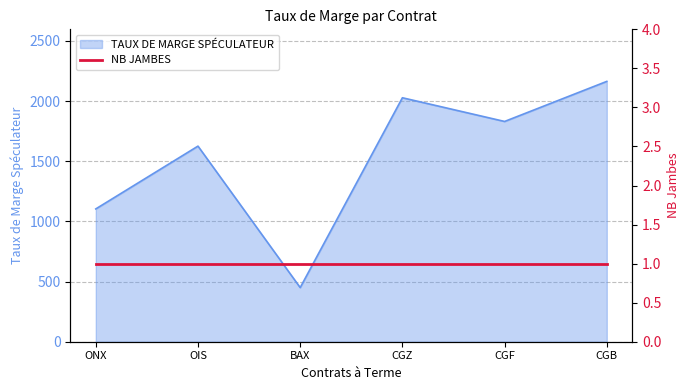

What is the maximum value shown in the chart?

2164